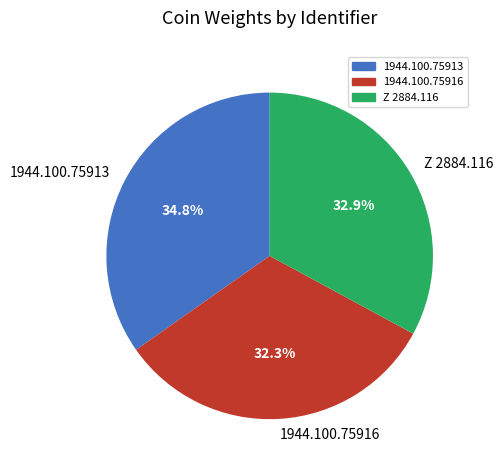

What is the smallest slice in the pie chart?

1944.100.75916